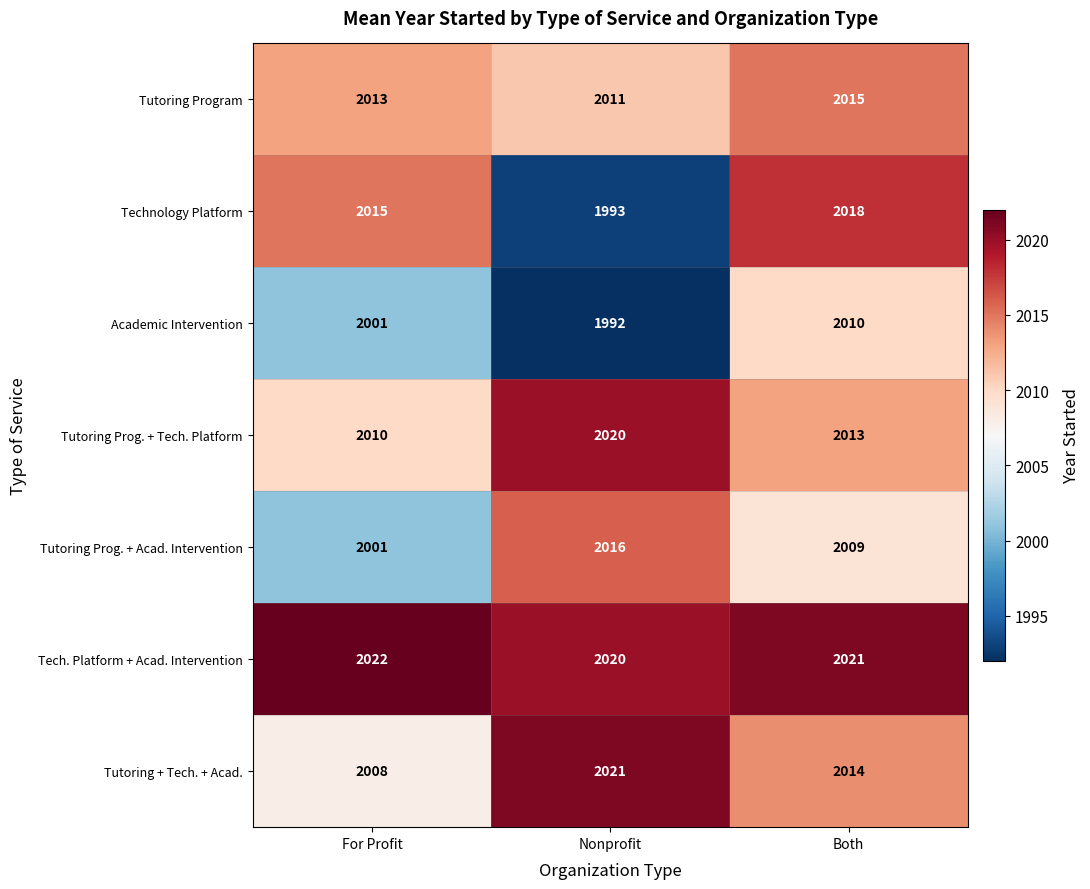

Reading left to right, extract all data points from this chart.

Tutoring Program: For Profit=2013	Nonprofit=2011	Both=2015
Technology Platform: For Profit=2015	Nonprofit=1993	Both=2018
Academic Intervention: For Profit=2001	Nonprofit=1992	Both=2010
Tutoring Prog. + Tech. Platform: For Profit=2010	Nonprofit=2020	Both=2013
Tutoring Prog. + Acad. Intervention: For Profit=2001	Nonprofit=2016	Both=2009
Tech. Platform + Acad. Intervention: For Profit=2022	Nonprofit=2020	Both=2021
Tutoring + Tech. + Acad.: For Profit=2008	Nonprofit=2021	Both=2014